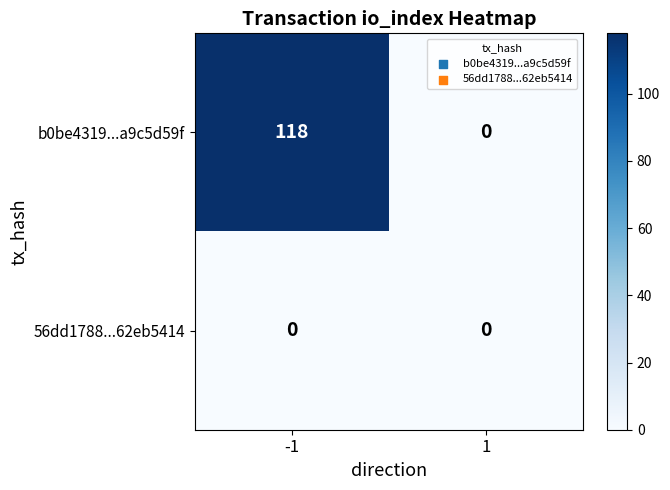

Reading left to right, what are all the values shown in this chart?

b0be4319...a9c5d59f: -1=118	1=0
56dd1788...62eb5414: -1=0	1=0